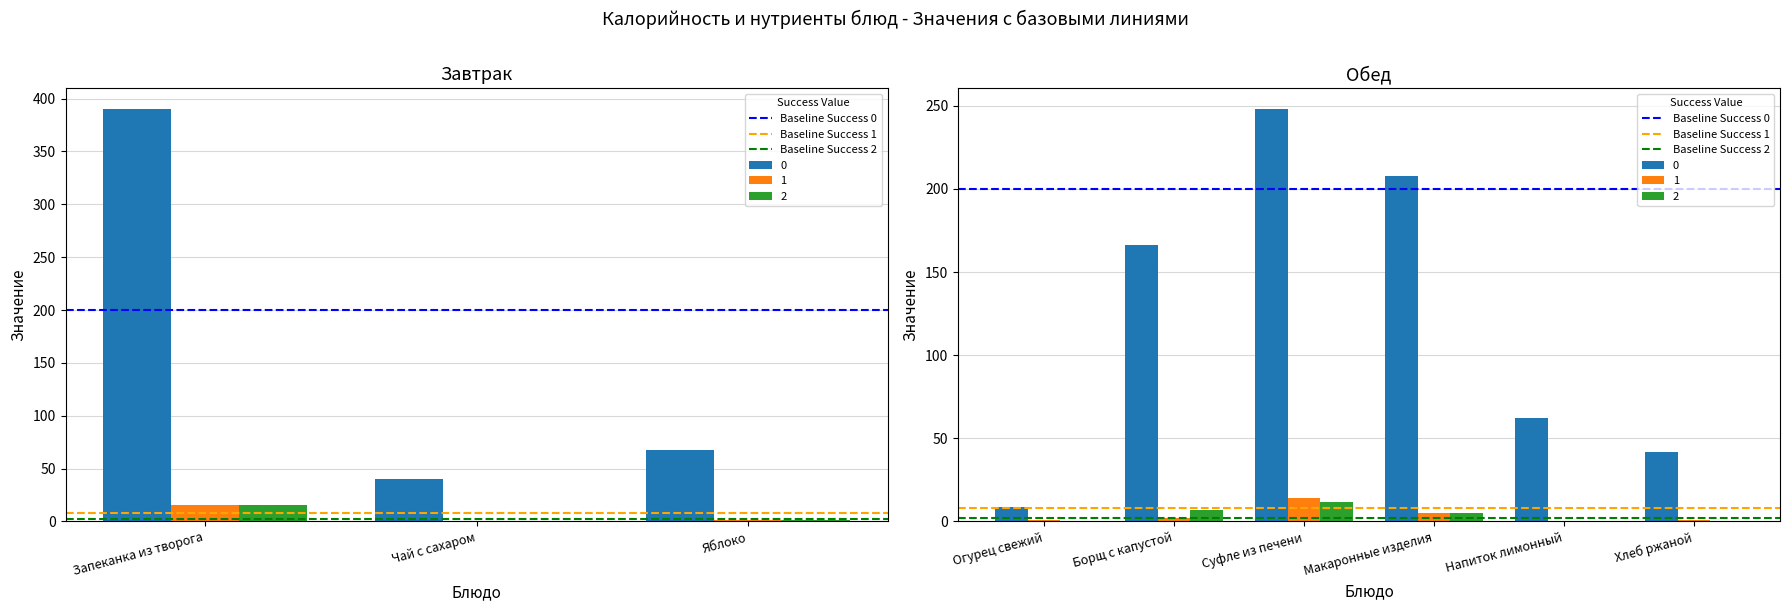

What position from the left is Огурец свежий?

1